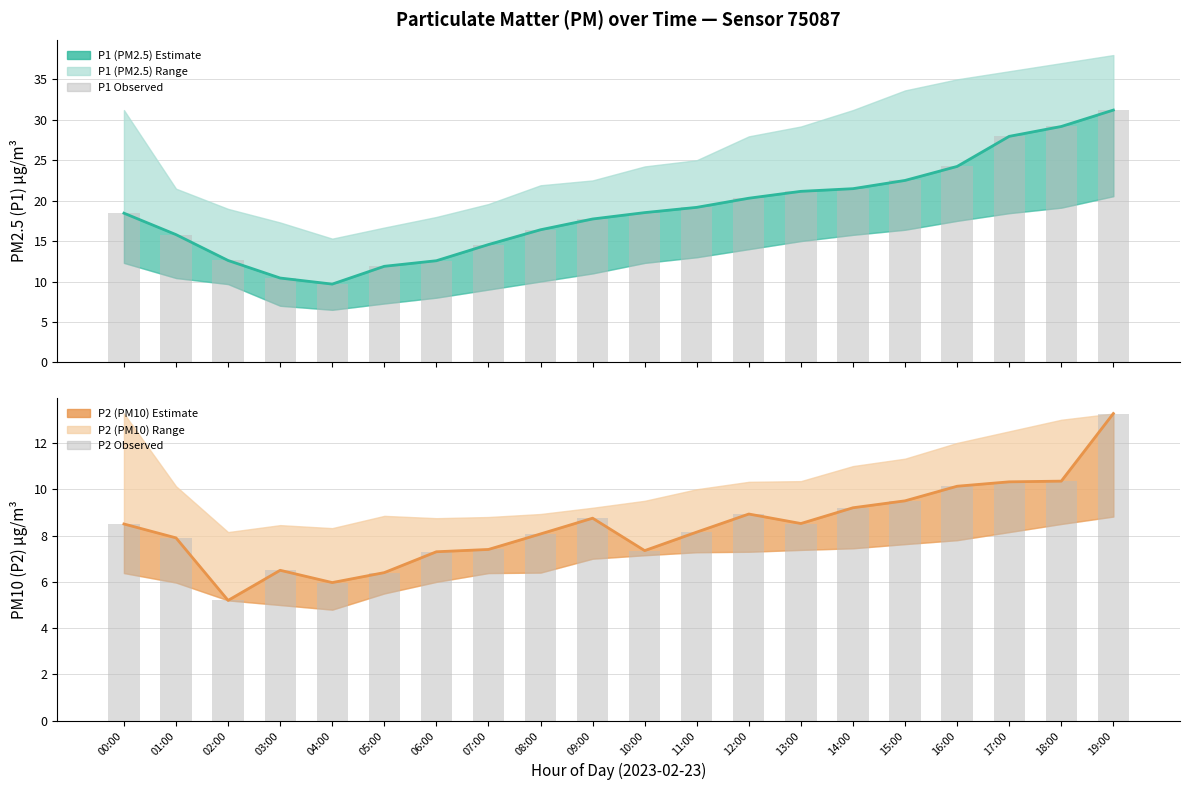

At which label does P2 observed reach its peak?

19:00